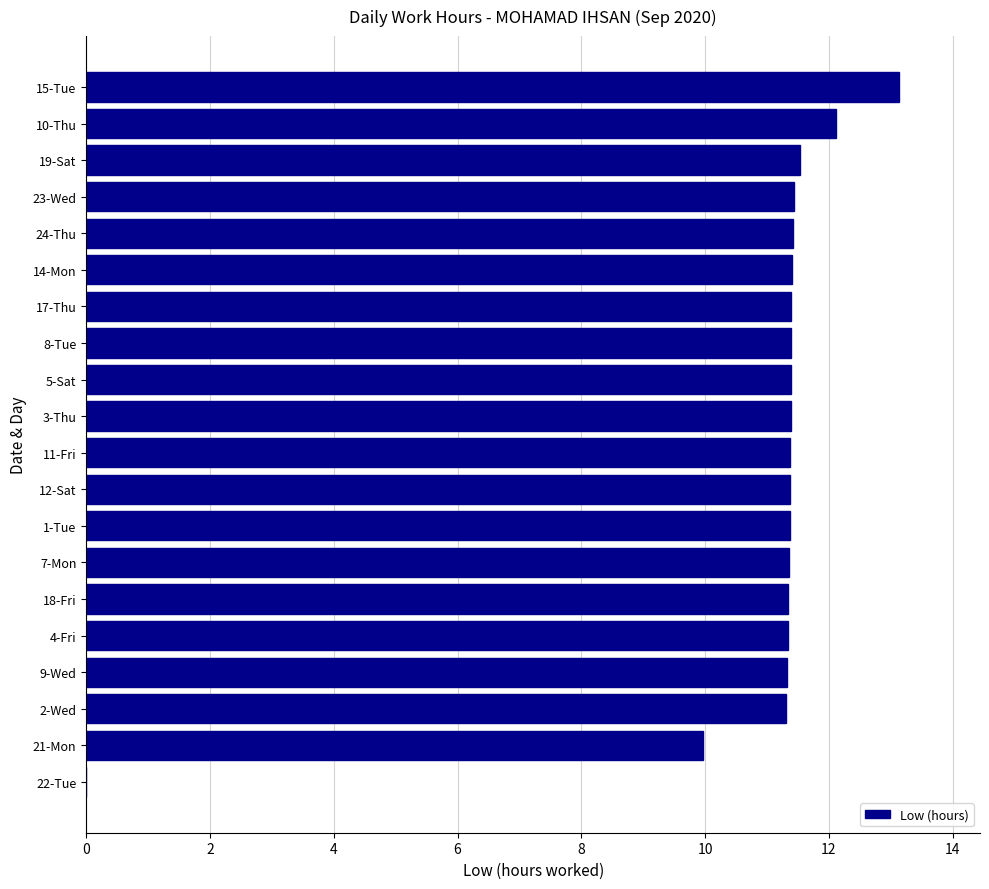

Which category has the highest value across all series?

15-Tue